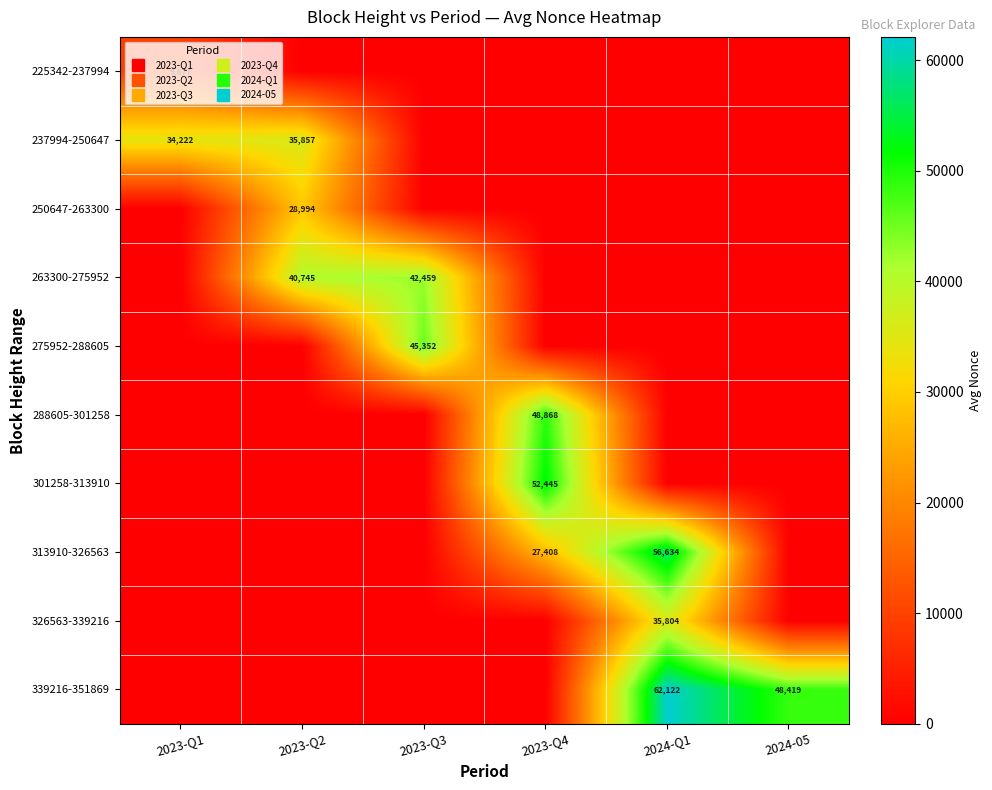

Which label corresponds to the largest value in the chart?

2024-Q1